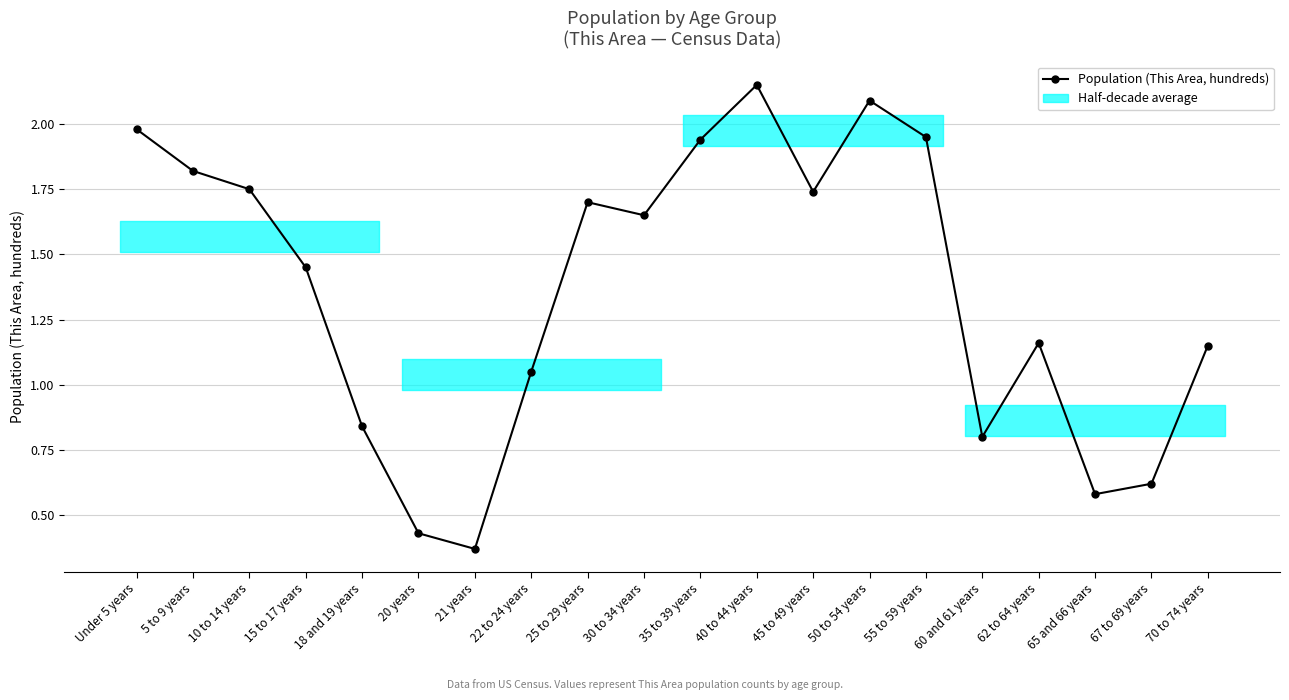

The value at 67 to 69 years is 1.0. True or false?

False